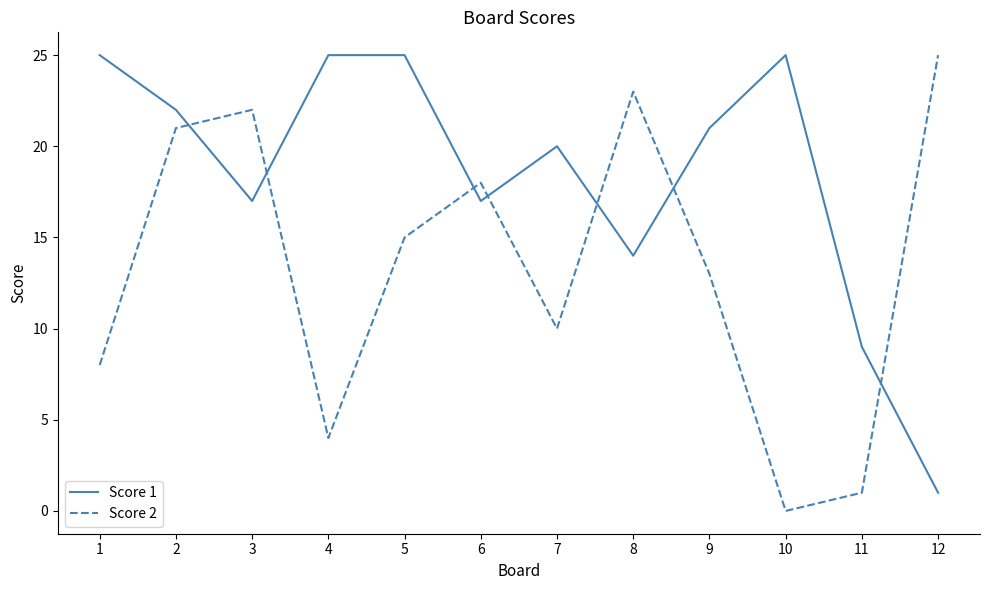

Which category has the highest value in the Score 2 series?

12